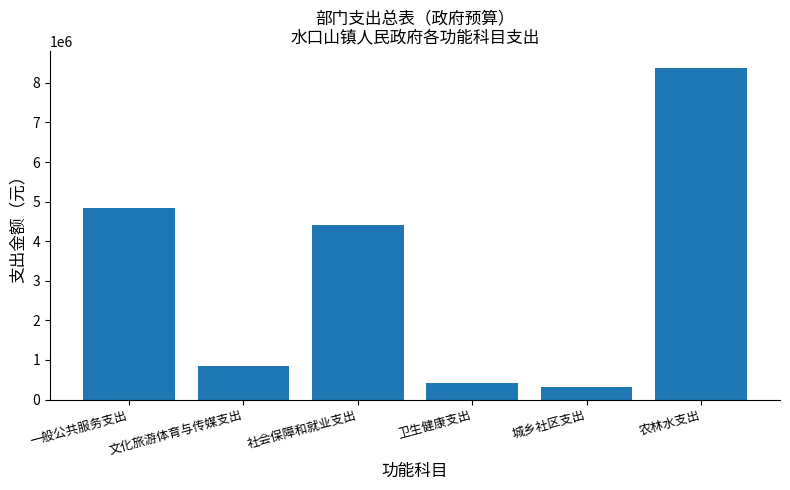

Reading right to left, extract all data points from this chart.

8386356	329924	408324	4410743	857215	4841930